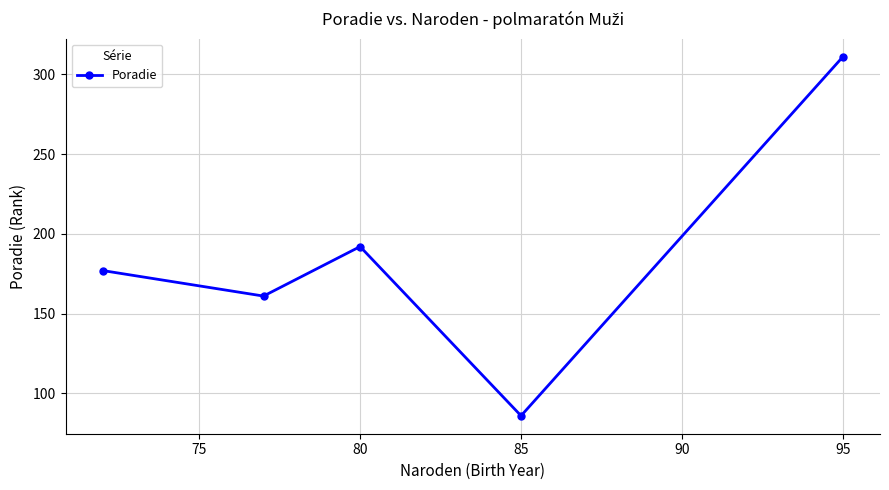

How many interior local valleys (lower than both neighbors) does the data have?

2